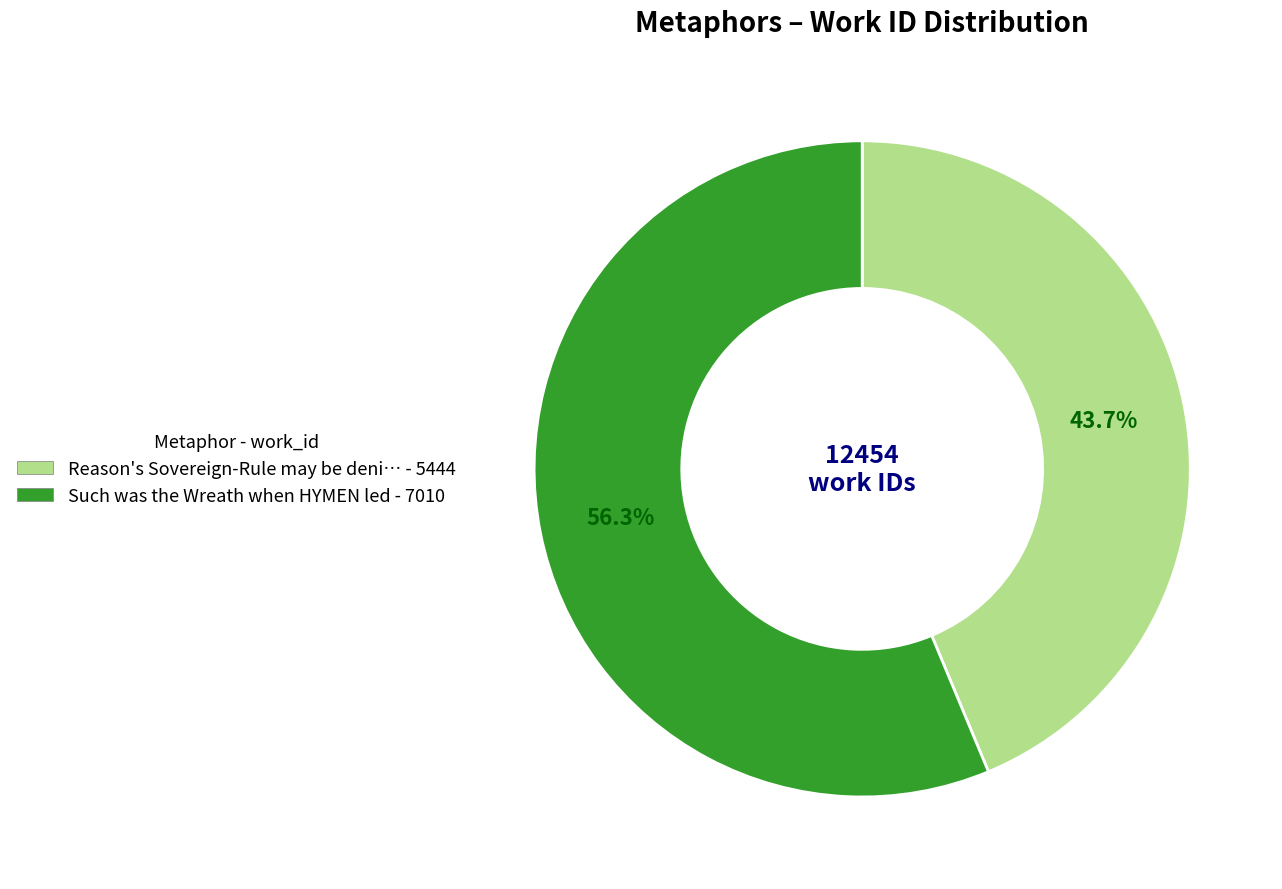

Is there any slice that represents more than half of the pie?

Yes